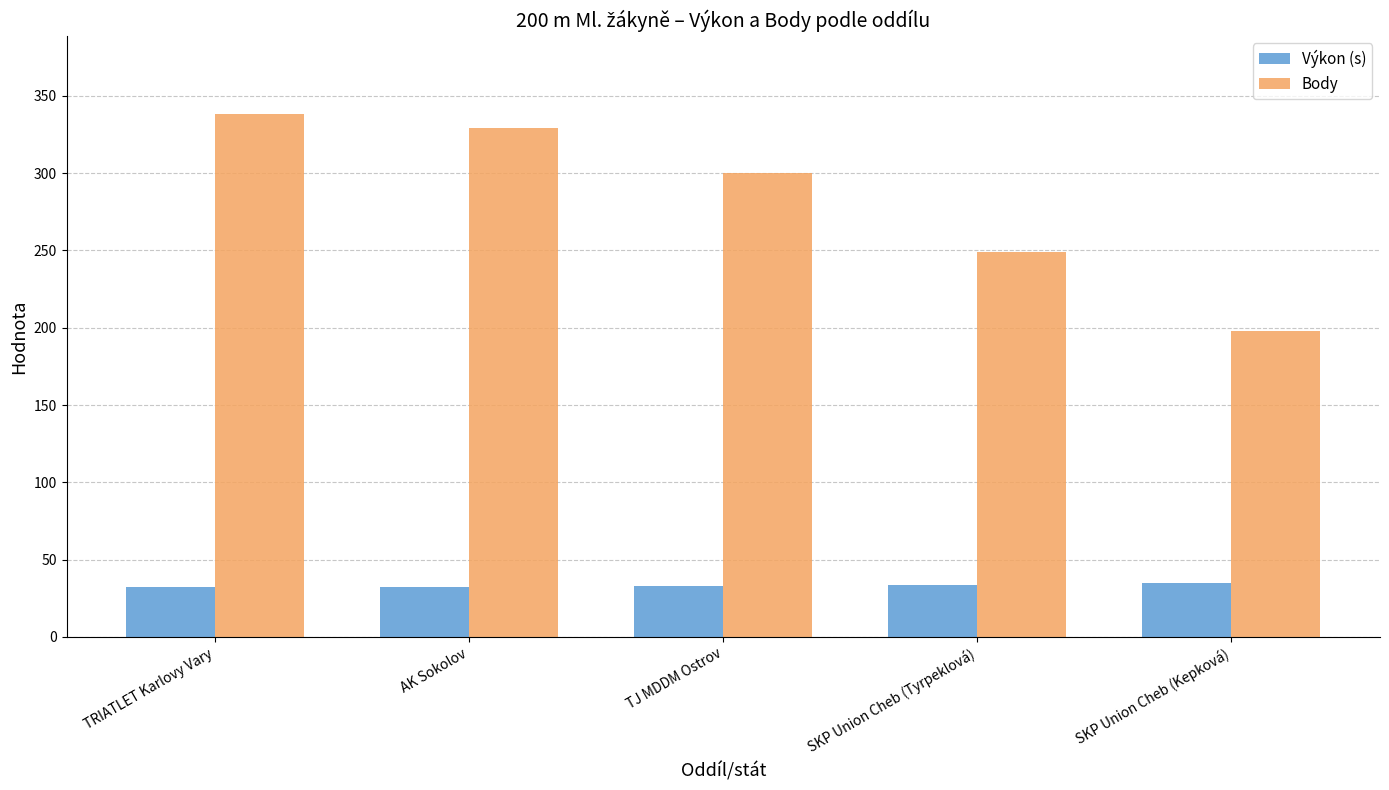

What is the highest value of the Výkon (s) series?

34.9